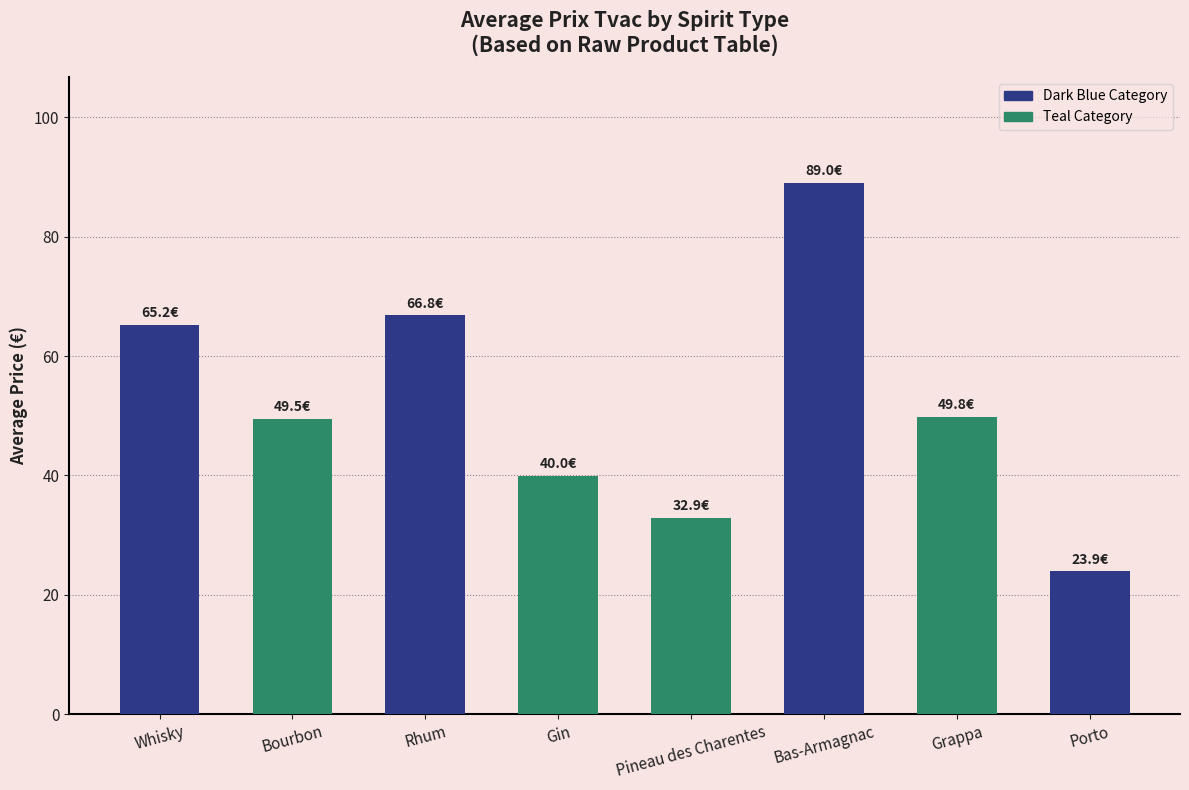

What is the value of the 3rd bar from the left?

66.8